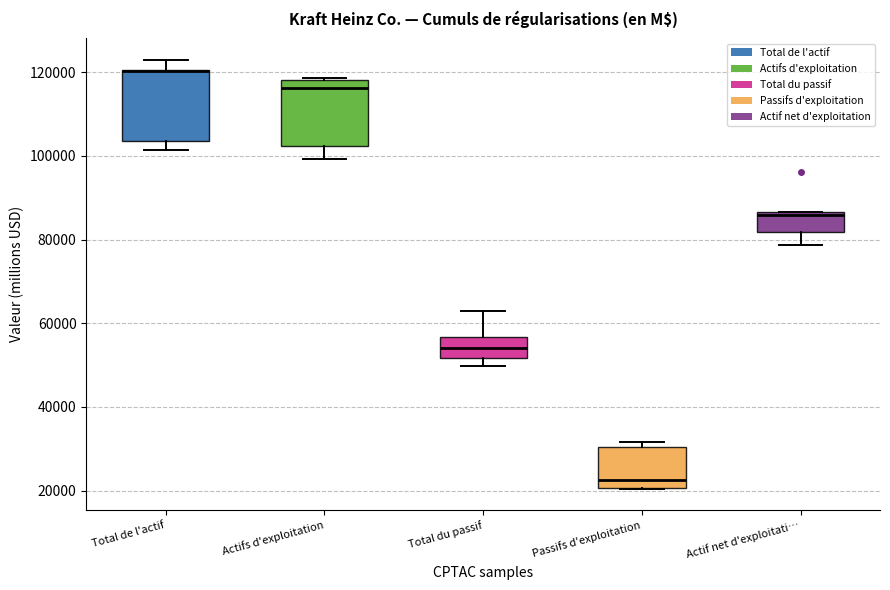

Where is the lower edge of the box for Actifs d'exploitation on the y-axis? The values are not printed on the chart, so give them approximately, as read against the axis.

102000